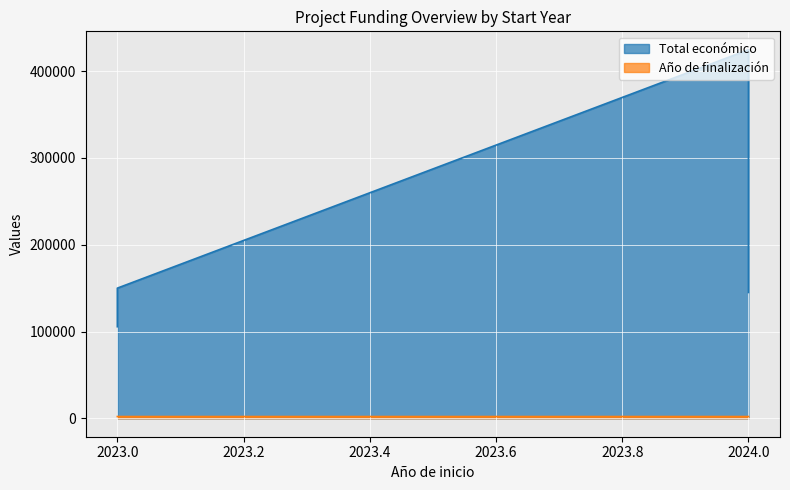

True or false: Año de finalización has more than 1 interior local peaks.

False